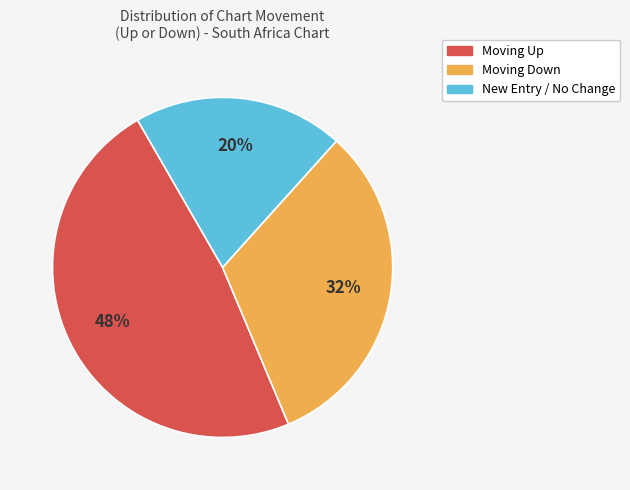

To the nearest percent, what is the average slice percentage?

33%